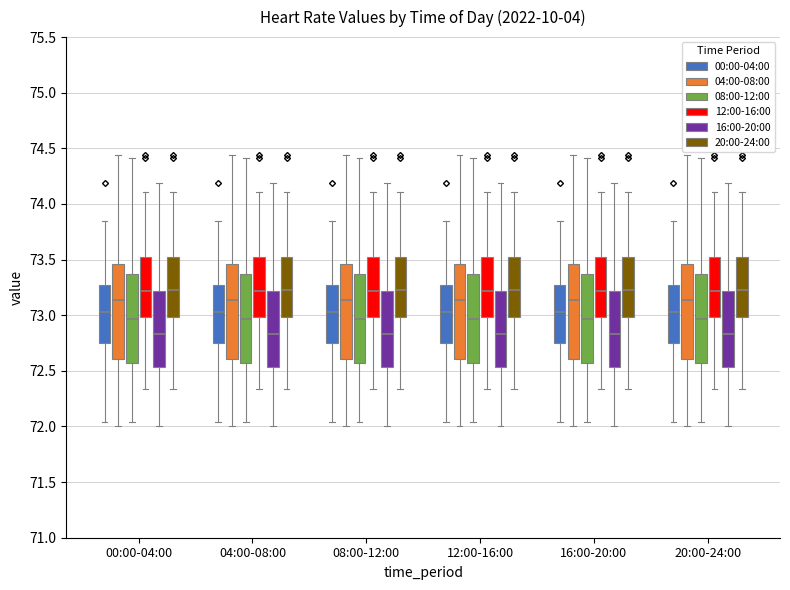

Reading left to right, read every box against the y-axis: the position of its median line, the range the box covers, and the ends of its whiskers. The values are not printed on the chart, so give them approximately, as read against the axis.

00:00-04:00 (00:00-04:00): median 73.05, box 72.75 to 73.25, whiskers 72.05 to 73.85
00:00-04:00 (04:00-08:00): median 73.15, box 72.60 to 73.45, whiskers 72.00 to 74.45
00:00-04:00 (08:00-12:00): median 72.95, box 72.55 to 73.35, whiskers 72.05 to 74.40
00:00-04:00 (12:00-16:00): median 73.20, box 73.00 to 73.50, whiskers 72.35 to 74.10
00:00-04:00 (16:00-20:00): median 72.85, box 72.55 to 73.20, whiskers 72.00 to 74.20
00:00-04:00 (20:00-24:00): median 73.25, box 73.00 to 73.50, whiskers 72.35 to 74.10
04:00-08:00 (00:00-04:00): median 73.05, box 72.75 to 73.25, whiskers 72.05 to 73.85
04:00-08:00 (04:00-08:00): median 73.15, box 72.60 to 73.45, whiskers 72.00 to 74.45
04:00-08:00 (08:00-12:00): median 72.95, box 72.55 to 73.35, whiskers 72.05 to 74.40
04:00-08:00 (12:00-16:00): median 73.20, box 73.00 to 73.50, whiskers 72.35 to 74.10
04:00-08:00 (16:00-20:00): median 72.85, box 72.55 to 73.20, whiskers 72.00 to 74.20
04:00-08:00 (20:00-24:00): median 73.25, box 73.00 to 73.50, whiskers 72.35 to 74.10
08:00-12:00 (00:00-04:00): median 73.05, box 72.75 to 73.25, whiskers 72.05 to 73.85
08:00-12:00 (04:00-08:00): median 73.15, box 72.60 to 73.45, whiskers 72.00 to 74.45
08:00-12:00 (08:00-12:00): median 72.95, box 72.55 to 73.35, whiskers 72.05 to 74.40
08:00-12:00 (12:00-16:00): median 73.20, box 73.00 to 73.50, whiskers 72.35 to 74.10
08:00-12:00 (16:00-20:00): median 72.85, box 72.55 to 73.20, whiskers 72.00 to 74.20
08:00-12:00 (20:00-24:00): median 73.25, box 73.00 to 73.50, whiskers 72.35 to 74.10
12:00-16:00 (00:00-04:00): median 73.05, box 72.75 to 73.25, whiskers 72.05 to 73.85
12:00-16:00 (04:00-08:00): median 73.15, box 72.60 to 73.45, whiskers 72.00 to 74.45
12:00-16:00 (08:00-12:00): median 72.95, box 72.55 to 73.35, whiskers 72.05 to 74.40
12:00-16:00 (12:00-16:00): median 73.20, box 73.00 to 73.50, whiskers 72.35 to 74.10
12:00-16:00 (16:00-20:00): median 72.85, box 72.55 to 73.20, whiskers 72.00 to 74.20
12:00-16:00 (20:00-24:00): median 73.25, box 73.00 to 73.50, whiskers 72.35 to 74.10
16:00-20:00 (00:00-04:00): median 73.05, box 72.75 to 73.25, whiskers 72.05 to 73.85
16:00-20:00 (04:00-08:00): median 73.15, box 72.60 to 73.45, whiskers 72.00 to 74.45
16:00-20:00 (08:00-12:00): median 72.95, box 72.55 to 73.35, whiskers 72.05 to 74.40
16:00-20:00 (12:00-16:00): median 73.20, box 73.00 to 73.50, whiskers 72.35 to 74.10
16:00-20:00 (16:00-20:00): median 72.85, box 72.55 to 73.20, whiskers 72.00 to 74.20
16:00-20:00 (20:00-24:00): median 73.25, box 73.00 to 73.50, whiskers 72.35 to 74.10
20:00-24:00 (00:00-04:00): median 73.05, box 72.75 to 73.25, whiskers 72.05 to 73.85
20:00-24:00 (04:00-08:00): median 73.15, box 72.60 to 73.45, whiskers 72.00 to 74.45
20:00-24:00 (08:00-12:00): median 72.95, box 72.55 to 73.35, whiskers 72.05 to 74.40
20:00-24:00 (12:00-16:00): median 73.20, box 73.00 to 73.50, whiskers 72.35 to 74.10
20:00-24:00 (16:00-20:00): median 72.85, box 72.55 to 73.20, whiskers 72.00 to 74.20
20:00-24:00 (20:00-24:00): median 73.25, box 73.00 to 73.50, whiskers 72.35 to 74.10